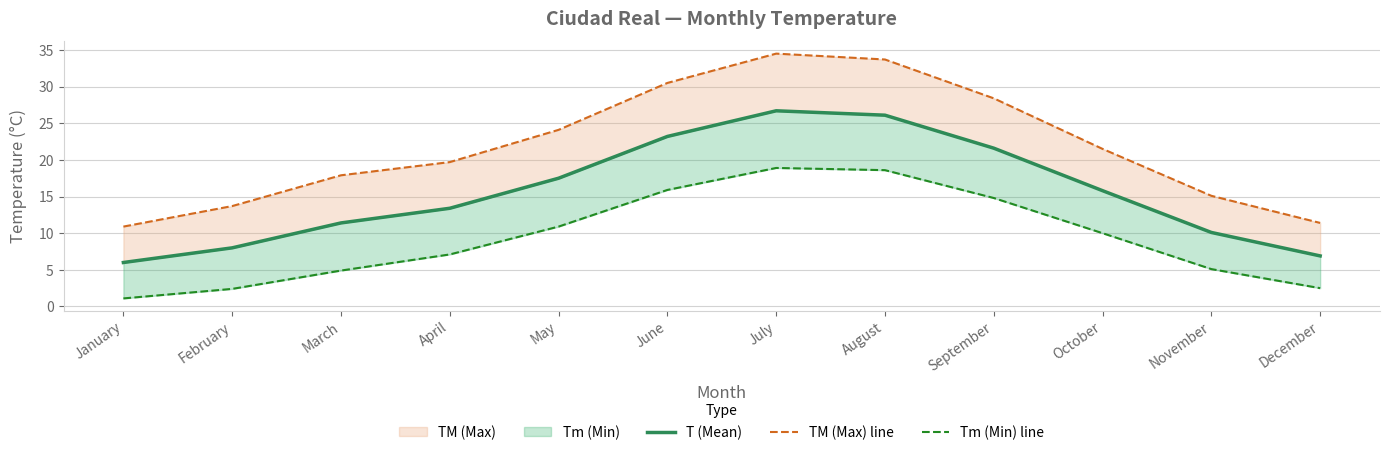

Is the value of Tm (Min) line at July greater than the value of T (Mean) at June?

No